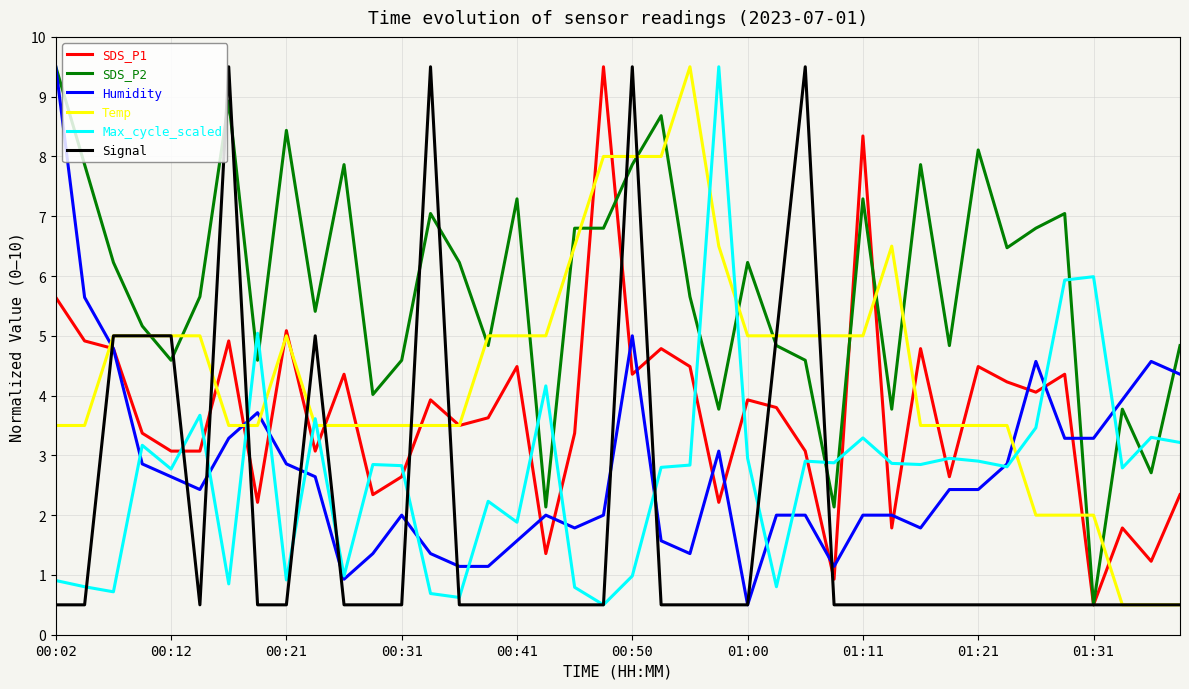

Which series has the largest total across all categories?

SDS_P2